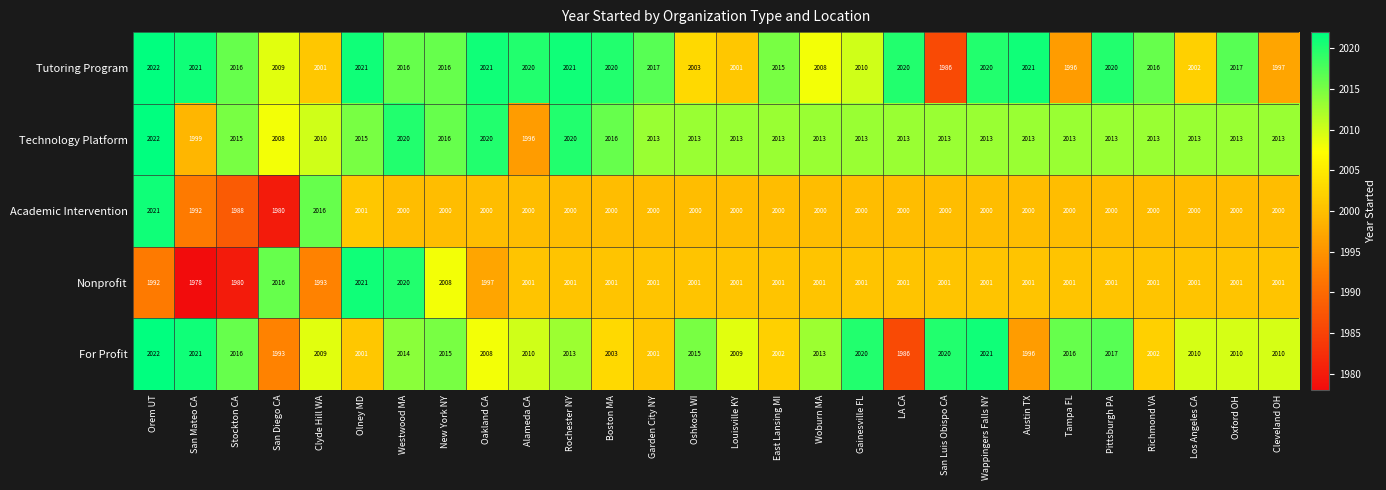

Where is For Profit nearest to the value 2004?

Boston MA